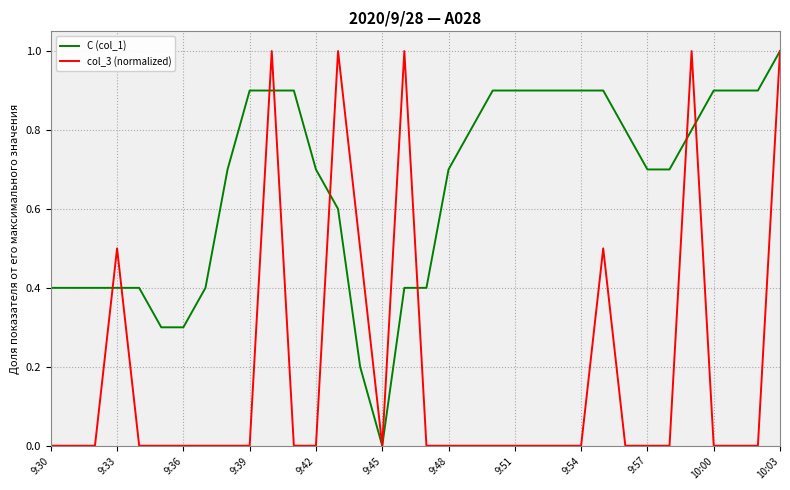

What is the maximum value shown in the chart?

1.0